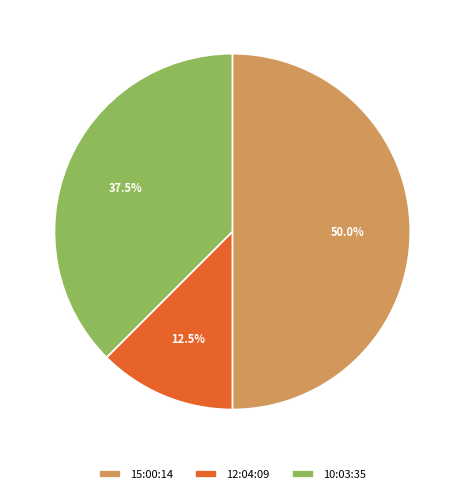

Which has a higher value, 10:03:35 or 15:00:14?

15:00:14